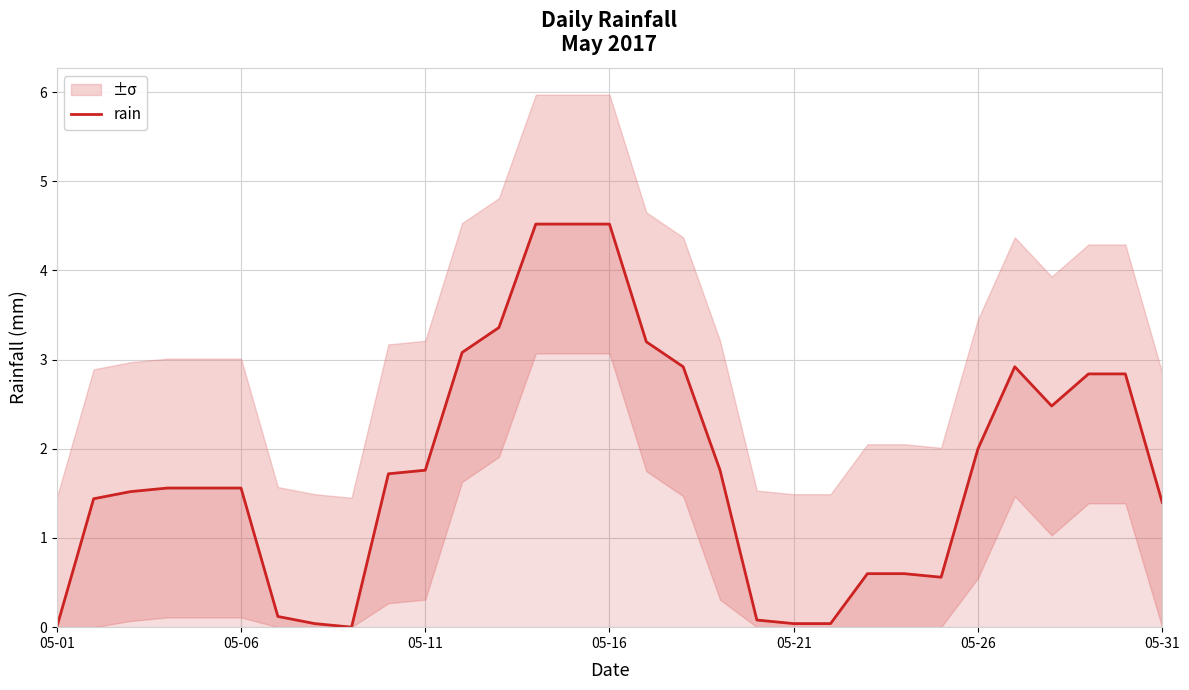

What is the difference between the maximum and minimum values?

4.5